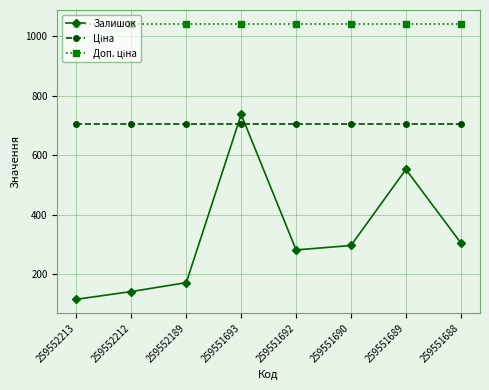

At which label does Залишок reach its peak?

259551693